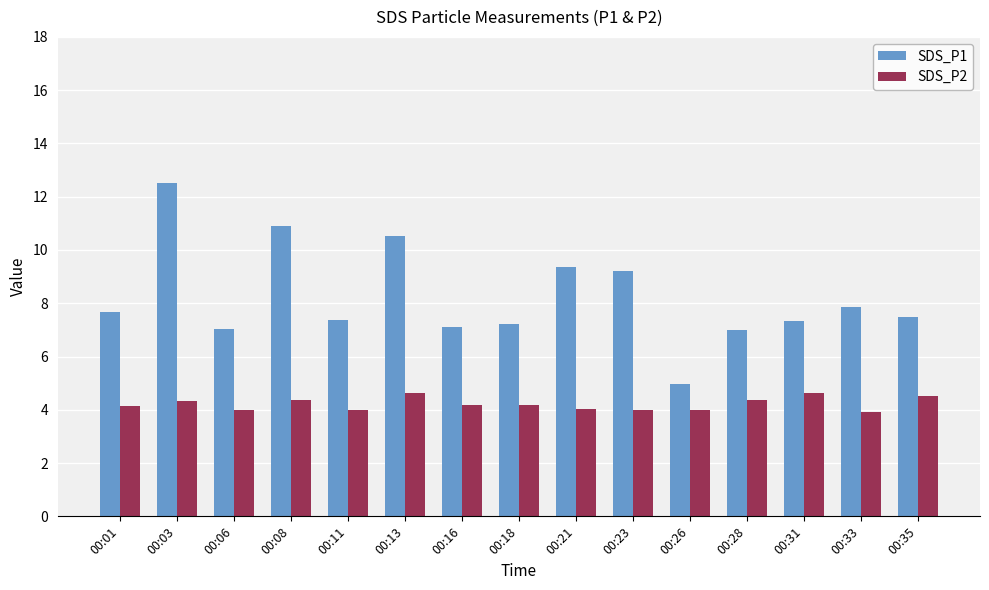

The SDS_P2 series shows 4.2 at 00:16. True or false?

True